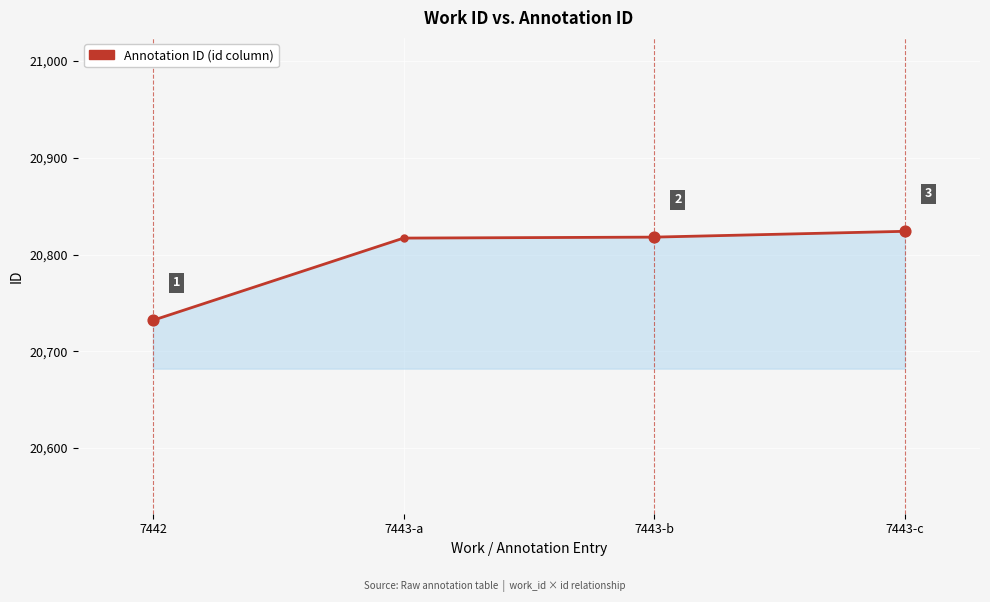

Between 7443-b and 7443-a, which is larger?

7443-b